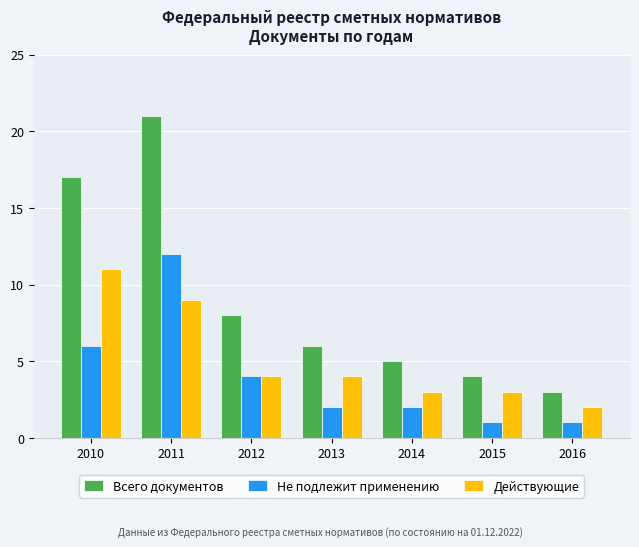

Which series has the largest range (max minus min)?

Всего документов